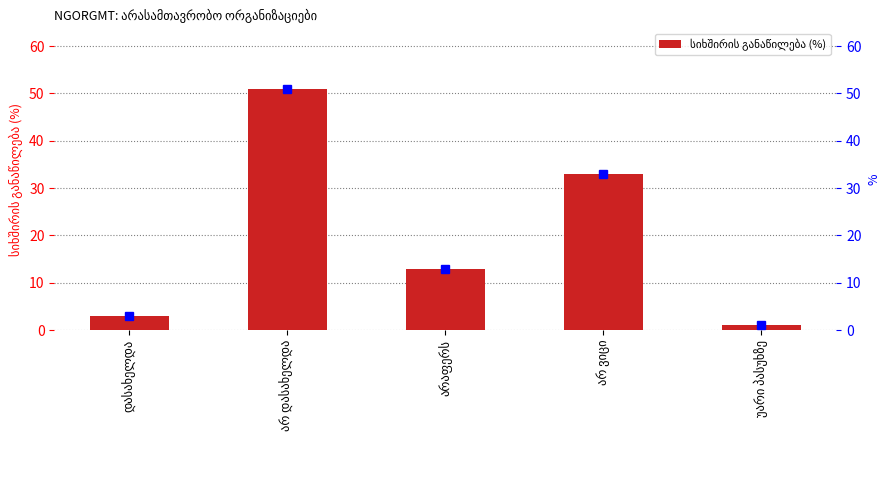

How many bars are there in total?

5